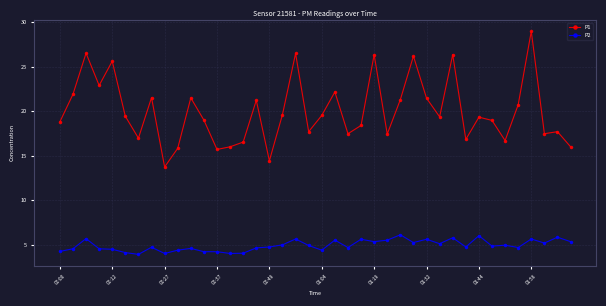

What is the highest value of the P2 series?

6.1